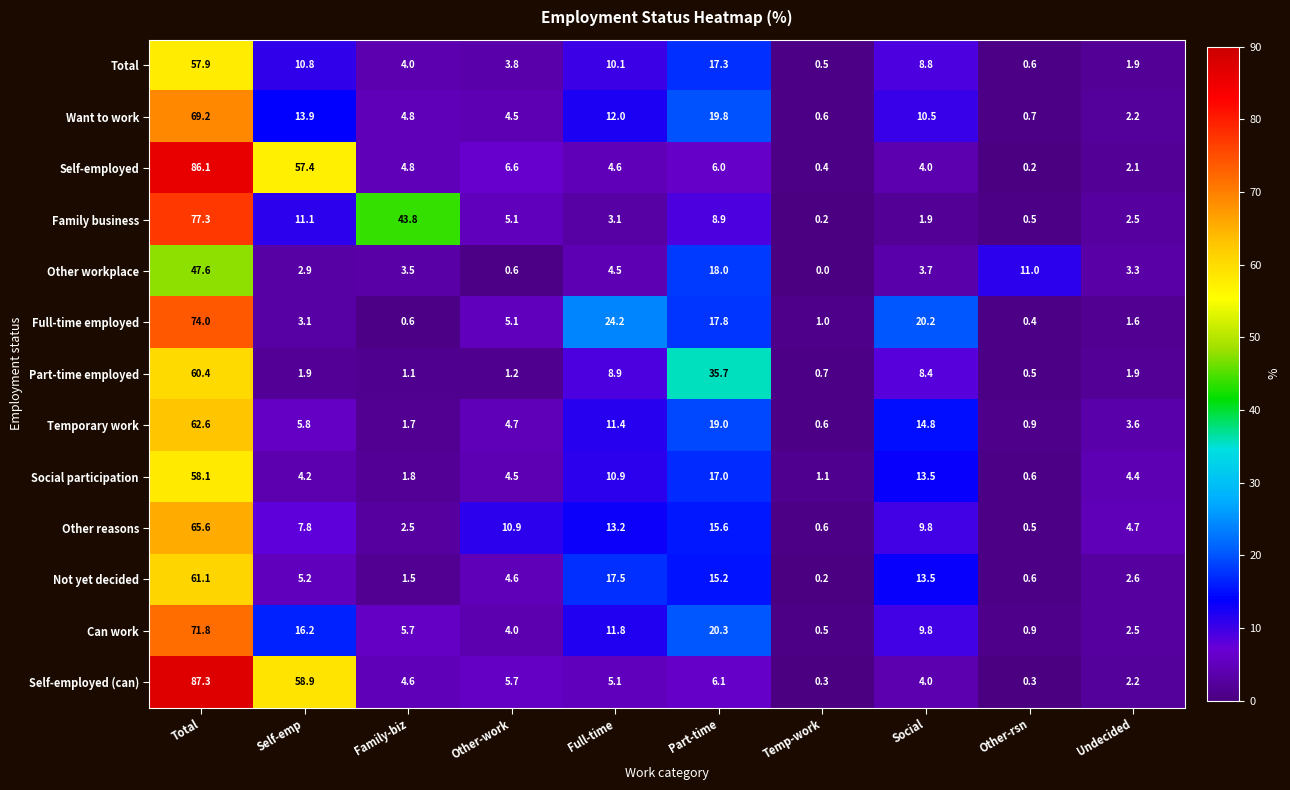

What is the highest value of the Other workplace series?

47.6